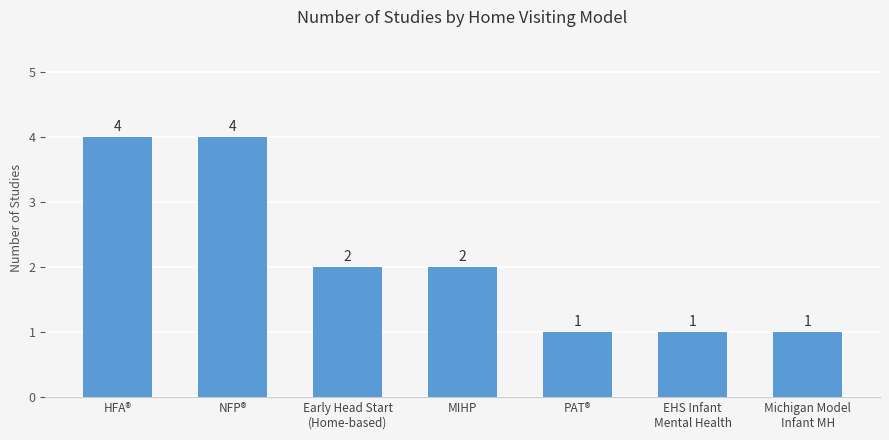

The chart shows a value of 4 at MIHP. True or false?

False